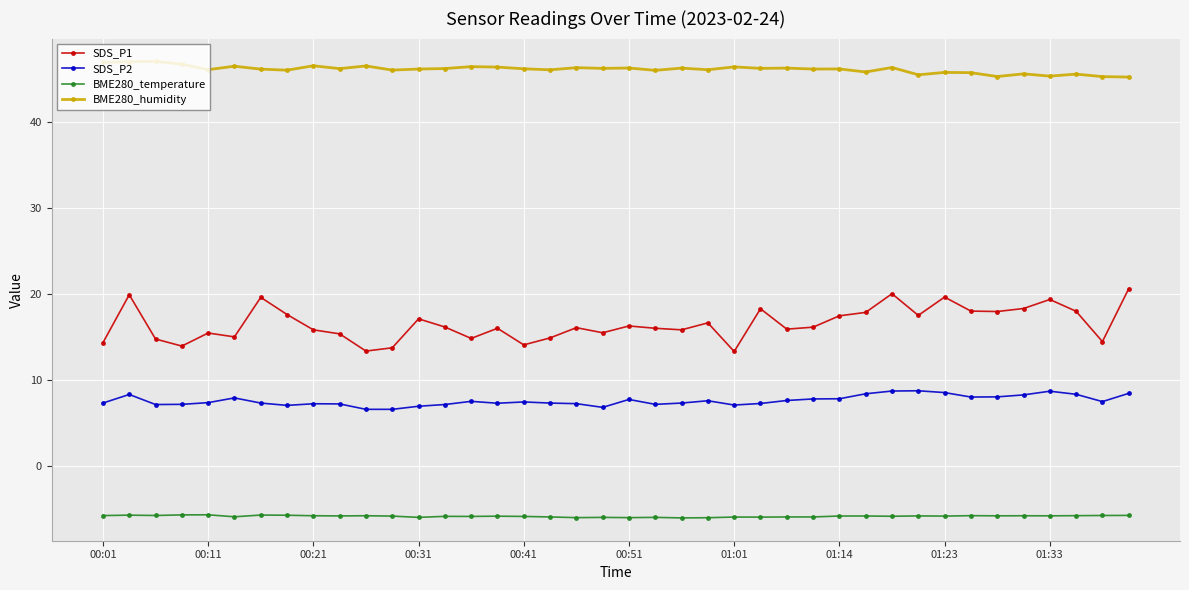

Which series has the largest range (max minus min)?

SDS_P1